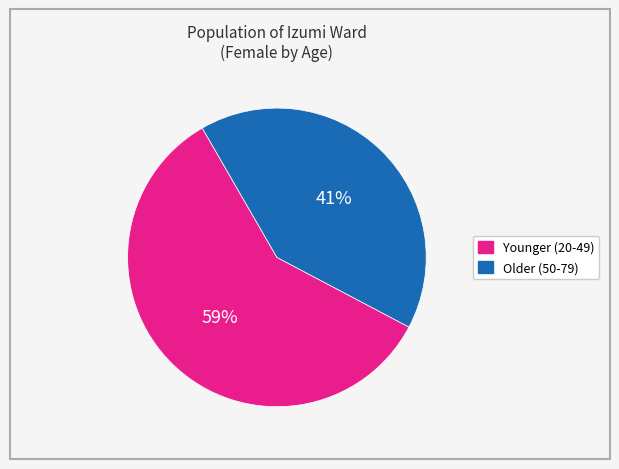

Is there a majority slice in this chart?

Yes